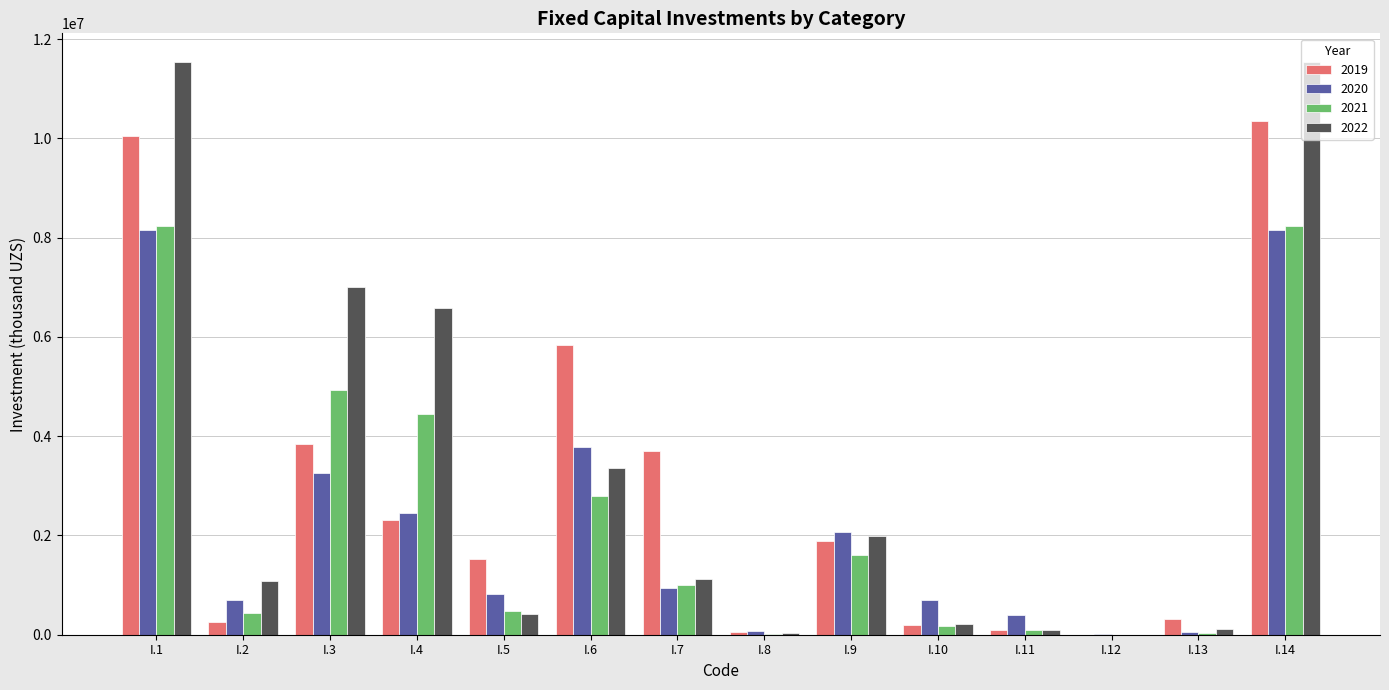

The value of 2020 at I.9 is 2064424.7. True or false?

True